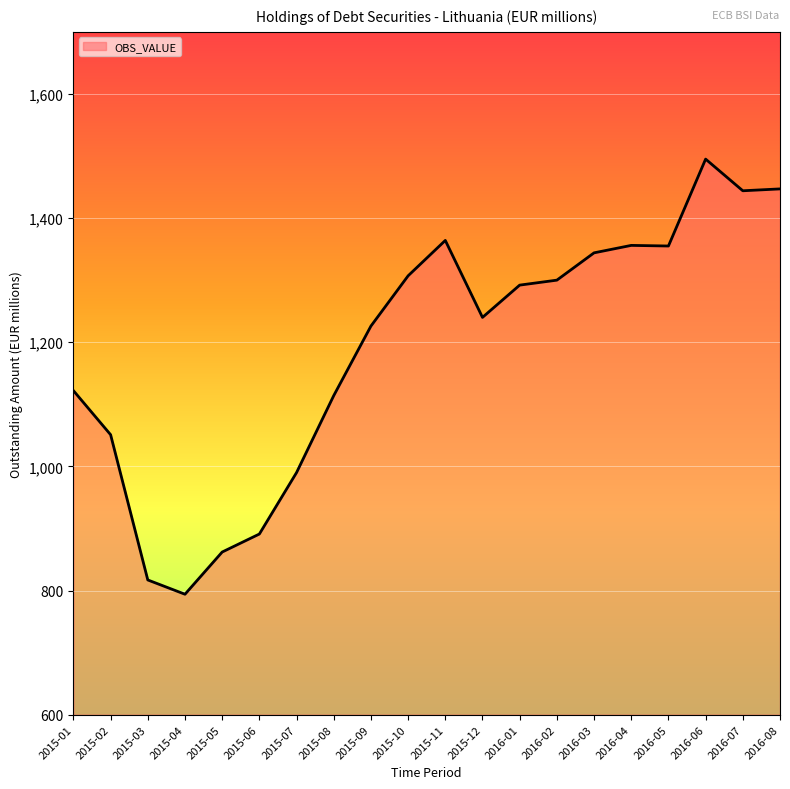

Which has a higher value, 2015-09 or 2015-06?

2015-09